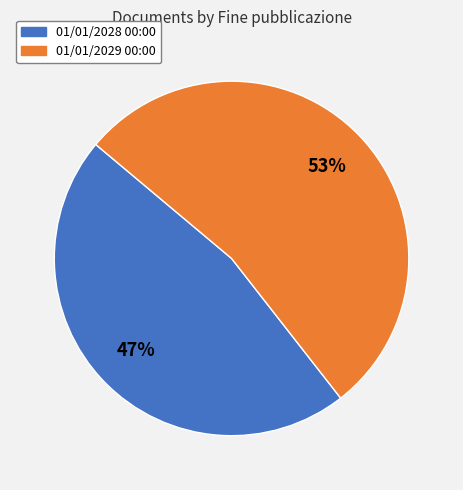

To the nearest percent, what is the combined percentage of 01/01/2029 00:00 and 01/01/2028 00:00?

100%